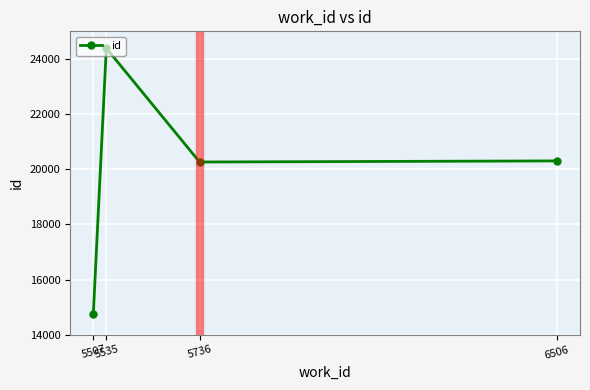

What is the value of the 3rd point from the left?

20261